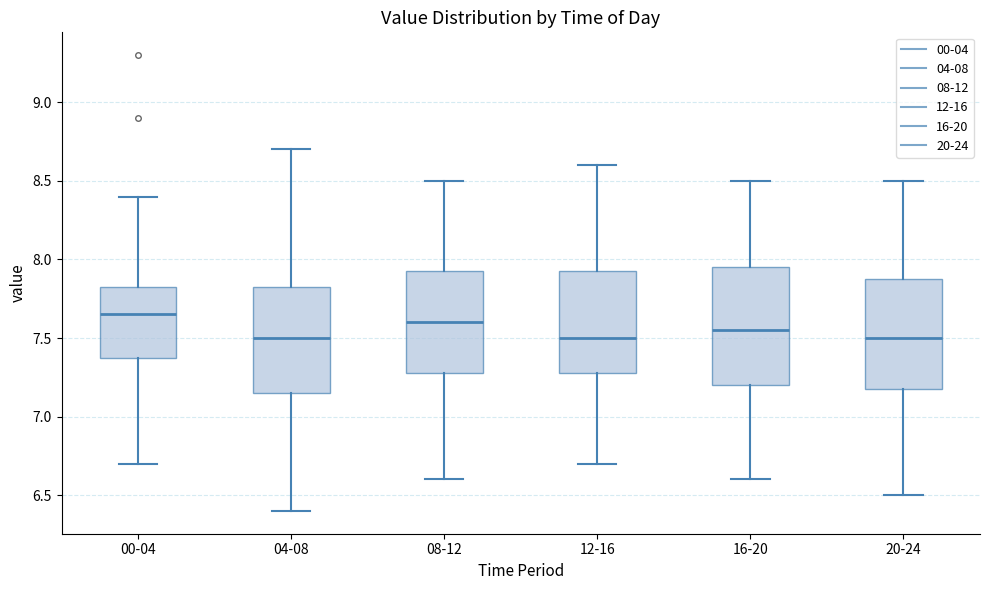

Reading left to right, read every box against the y-axis: the position of its median line, the range the box covers, and the ends of its whiskers. The values are not printed on the chart, so give them approximately, as read against the axis.

00-04: median 7.65, box 7.40 to 7.85, whiskers 6.70 to 8.40
04-08: median 7.50, box 7.15 to 7.85, whiskers 6.40 to 8.70
08-12: median 7.60, box 7.30 to 7.95, whiskers 6.60 to 8.50
12-16: median 7.50, box 7.30 to 7.95, whiskers 6.70 to 8.60
16-20: median 7.55, box 7.20 to 7.95, whiskers 6.60 to 8.50
20-24: median 7.50, box 7.20 to 7.90, whiskers 6.50 to 8.50